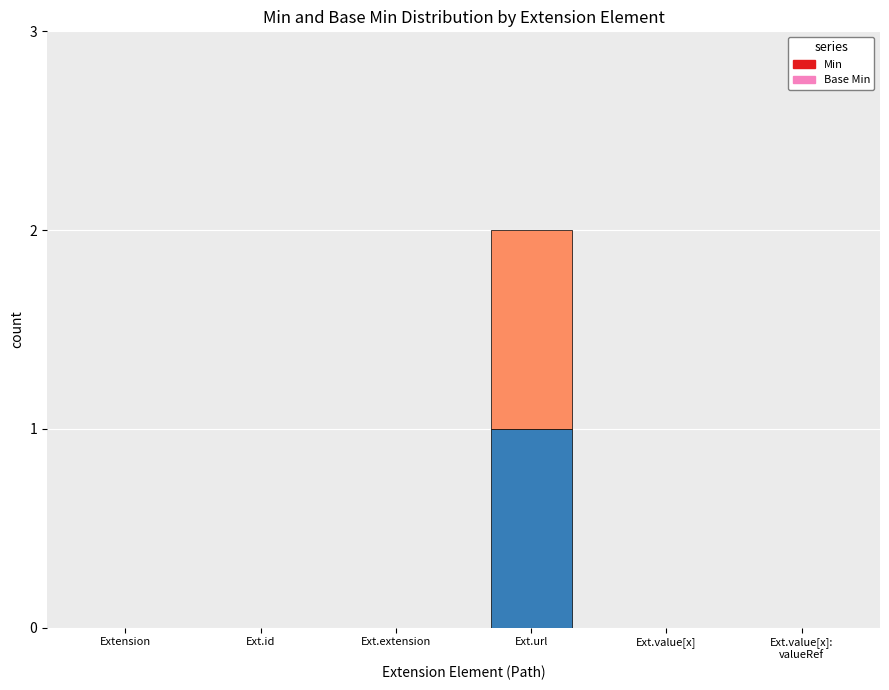

Where is Base Min nearest to the value 0?

Extension